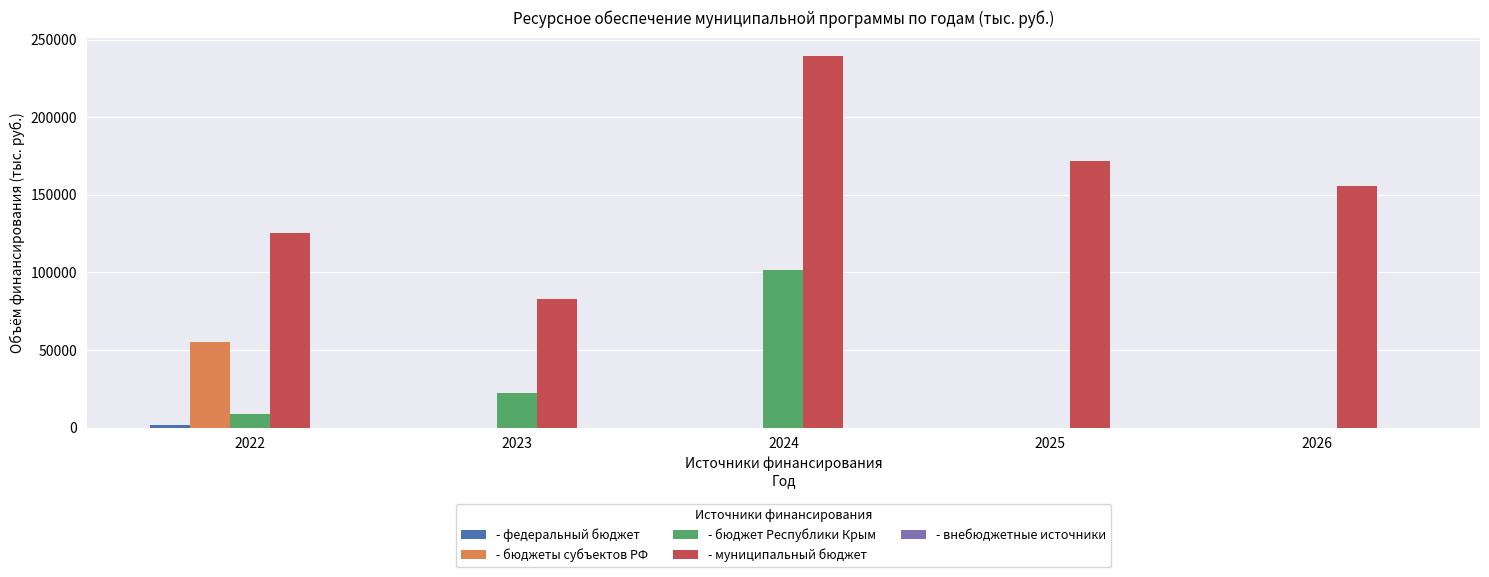

At which category is the sum across all series the highest?

2024